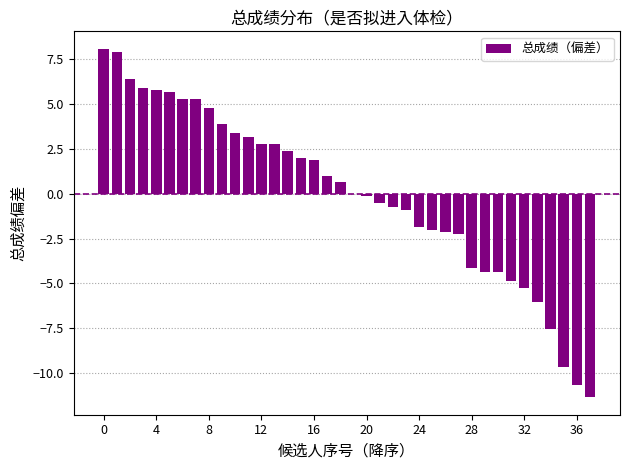

What is the maximum value shown in the chart?

8.1